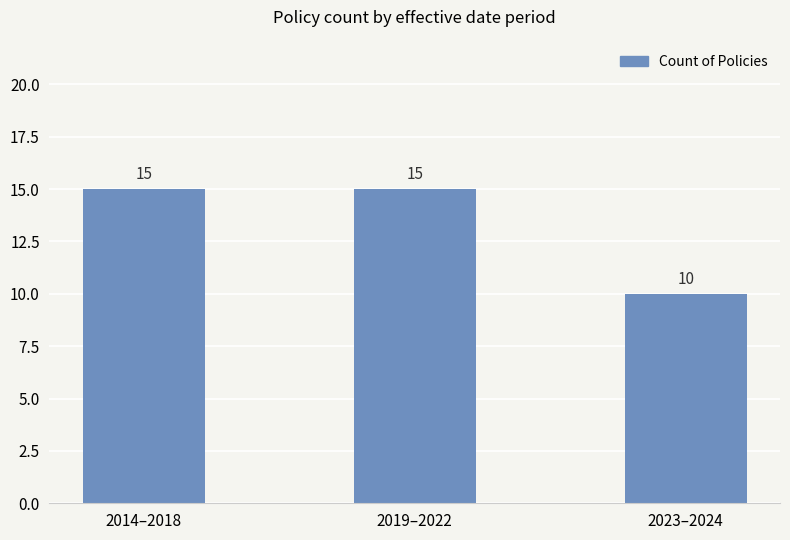

What is the change in value from 2014–2018 to 2023–2024?

-5